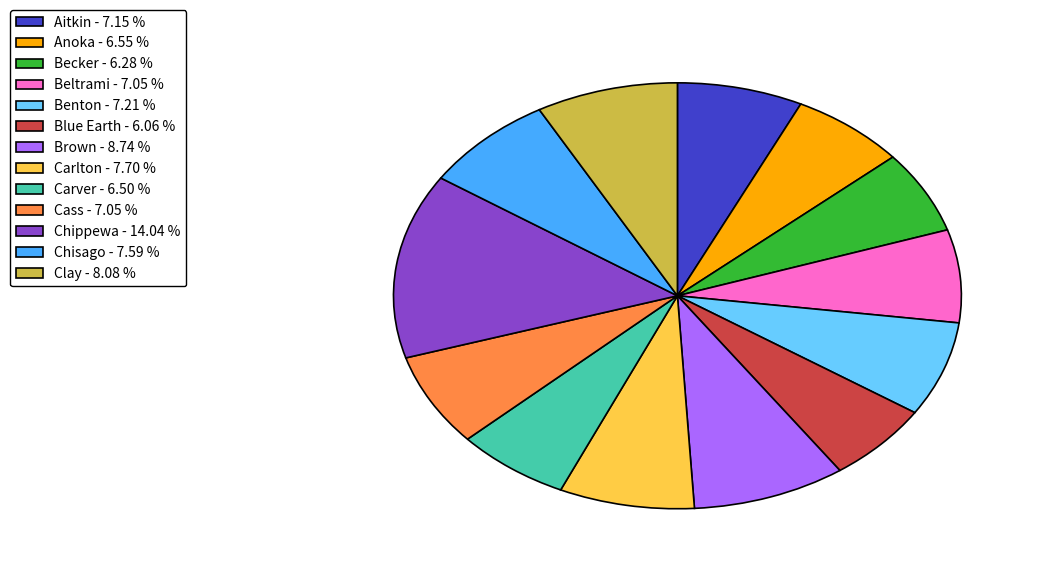

Approximately how many times larger is the value at Becker - 6.28 % compared to Chippewa - 14.04 %?

0.4